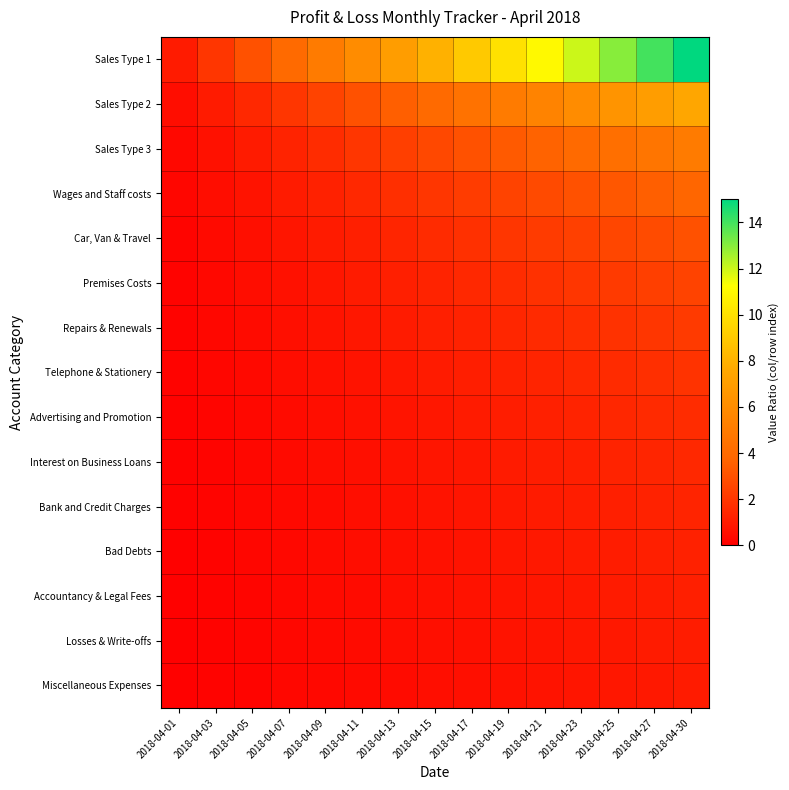

Which has a higher value, 2018-04-21 or 2018-04-13?

2018-04-21